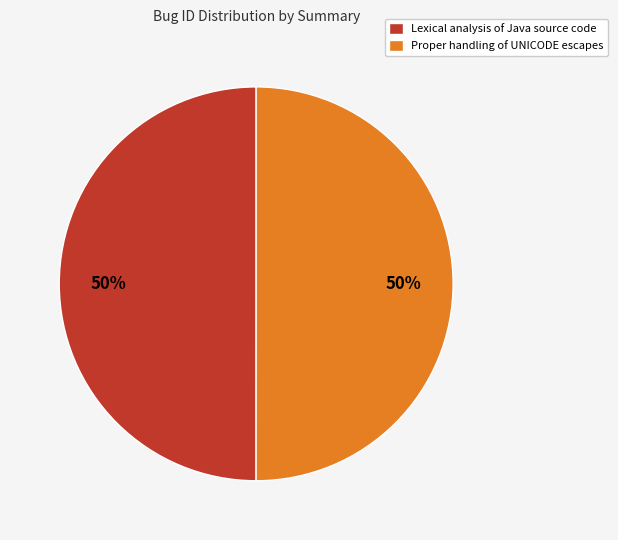

How many slices are in this pie chart?

2